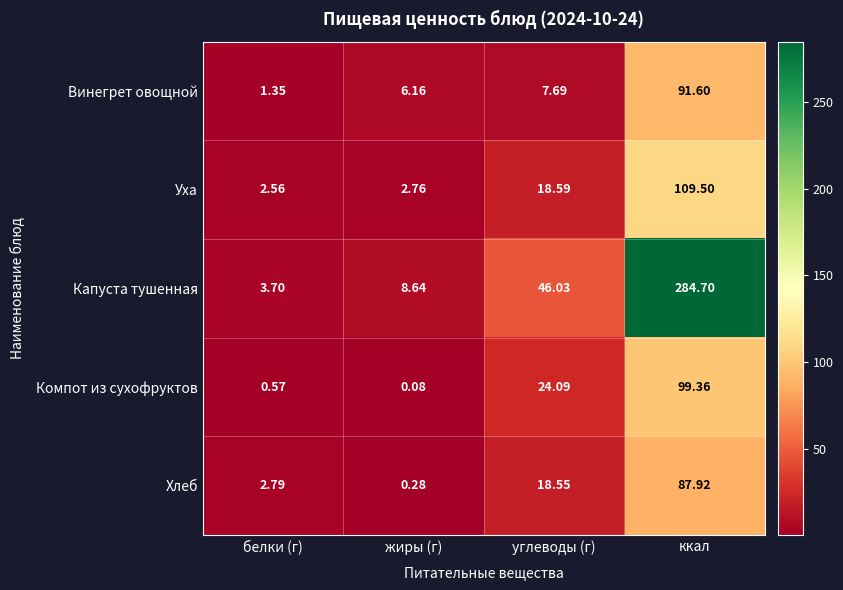

At how many categories does at least one series exceed 77?

1